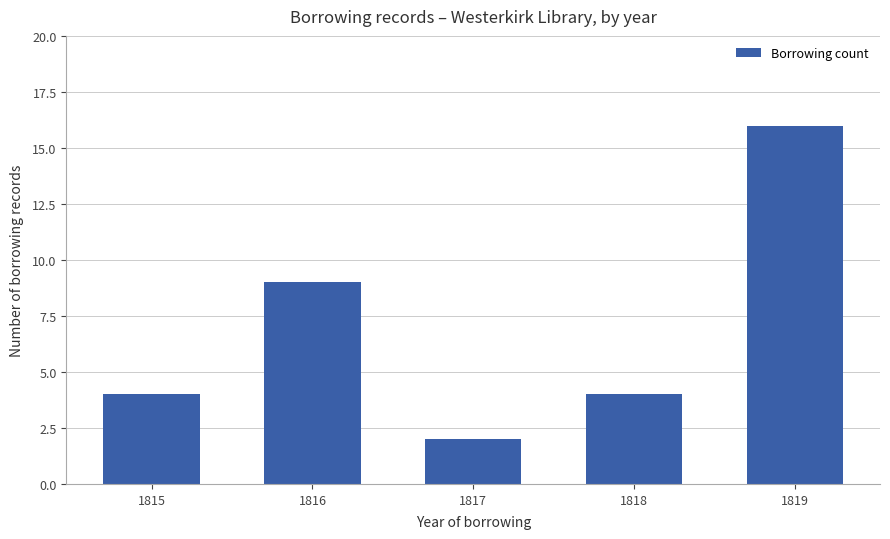

Which category has the highest value across all series?

1819